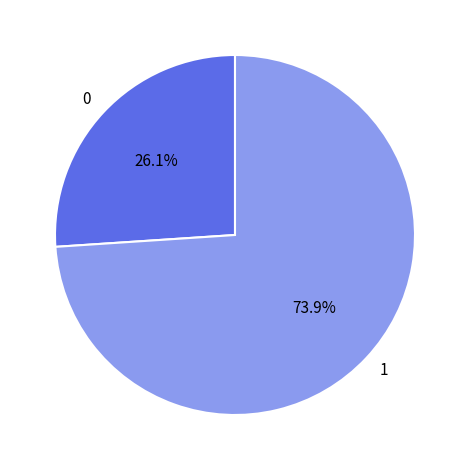

What is the ratio of the value at 0 to the value at 1?

0.4